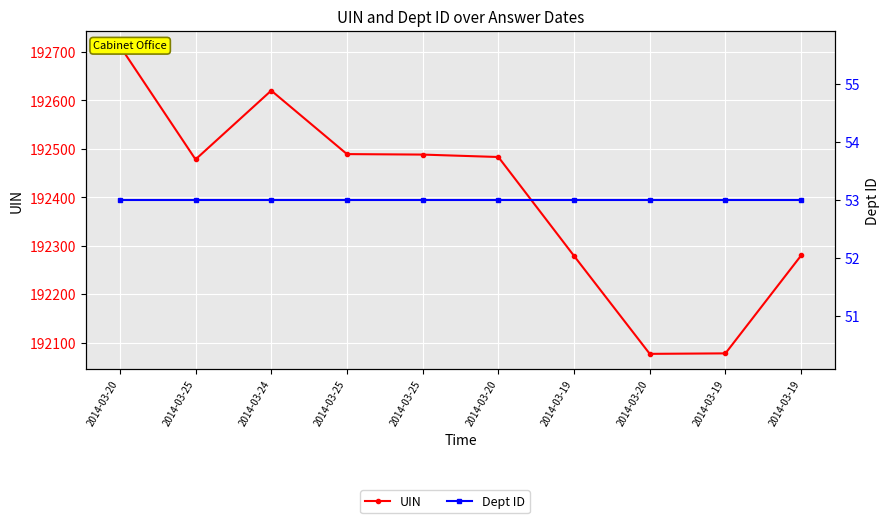

Where is the first local minimum for UIN?

2014-03-25